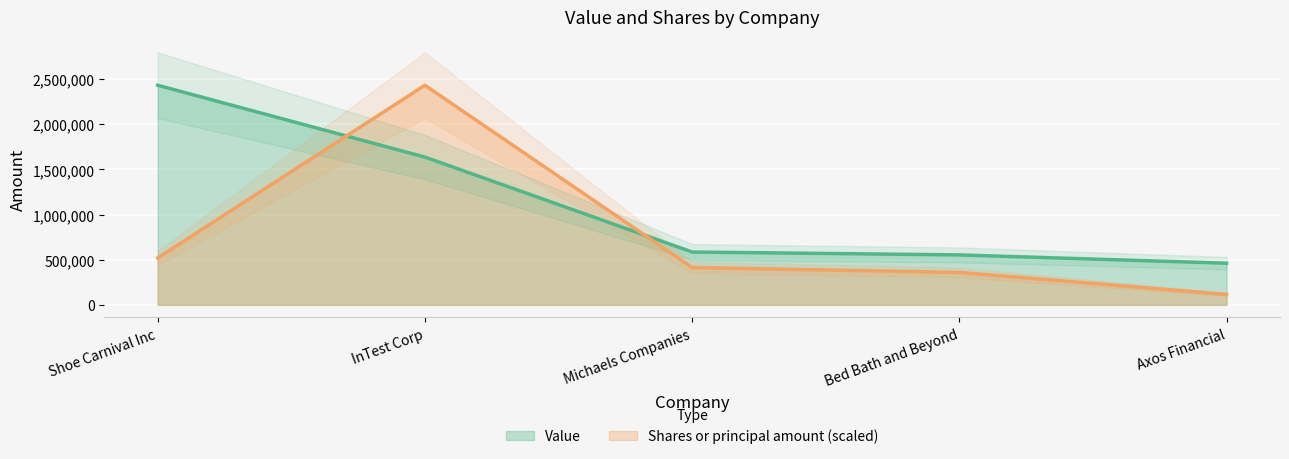

How many lines are shown in the chart?

2